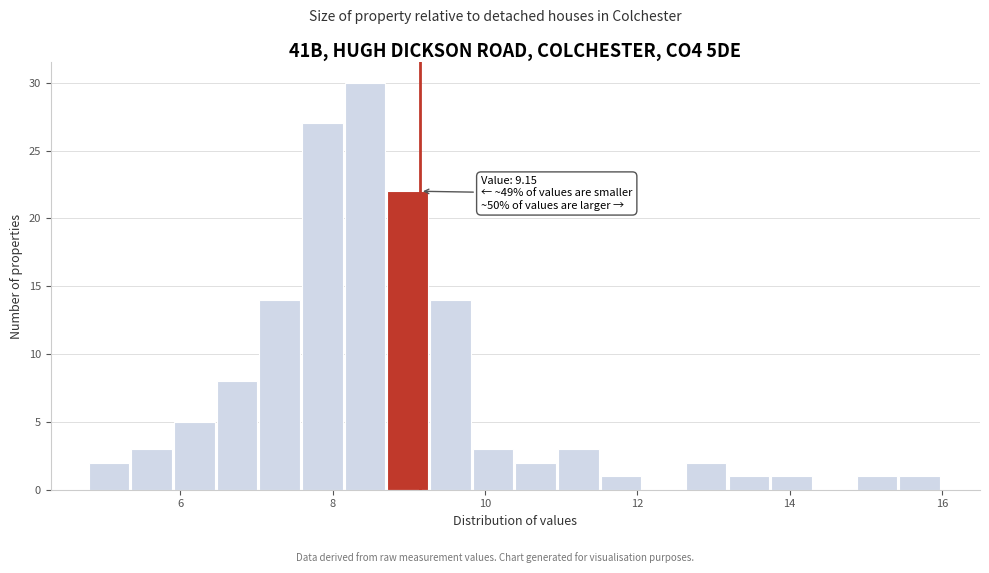

Around what value on the x-axis is the tallest bar? Give the approximate position of its centre, as read against the axis.

8.4